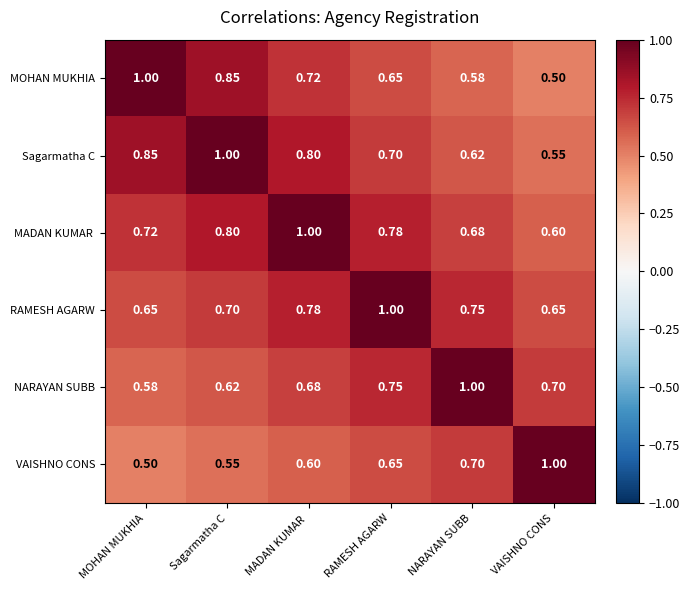

At which label is VAISHNO CONS closest to 0?

MOHAN MUKHIA